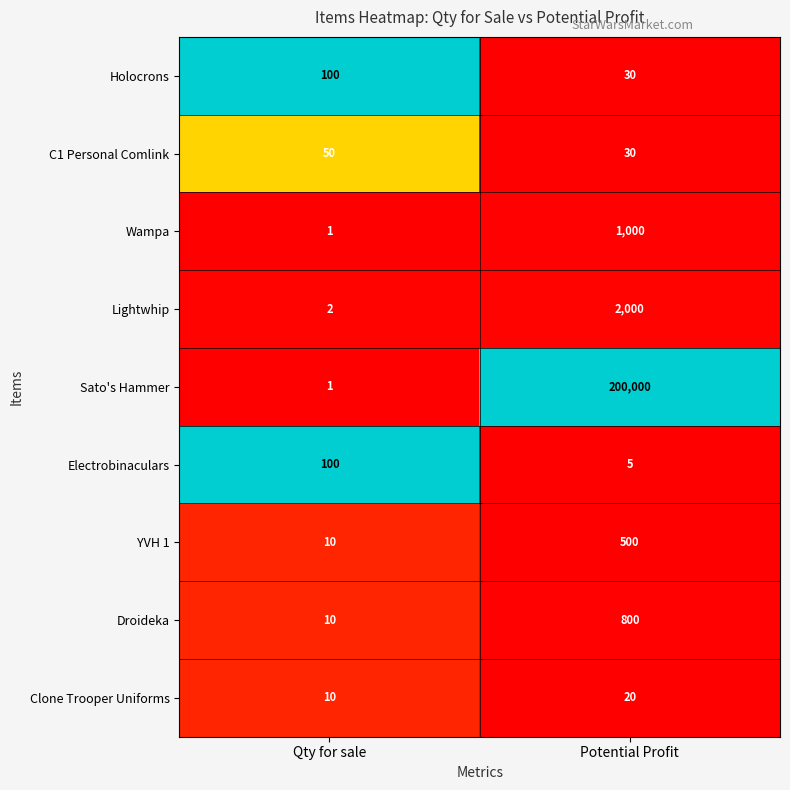

Reading left to right, extract all data points from this chart.

Holocrons: 100	30
C1 Personal Comlink: 50	30
Wampa: 1	1000
Lightwhip: 2	2000
Sato's Hammer: 1	200000
Electrobinaculars: 100	5
YVH 1: 10	500
Droideka: 10	800
Clone Trooper Uniforms: 10	20